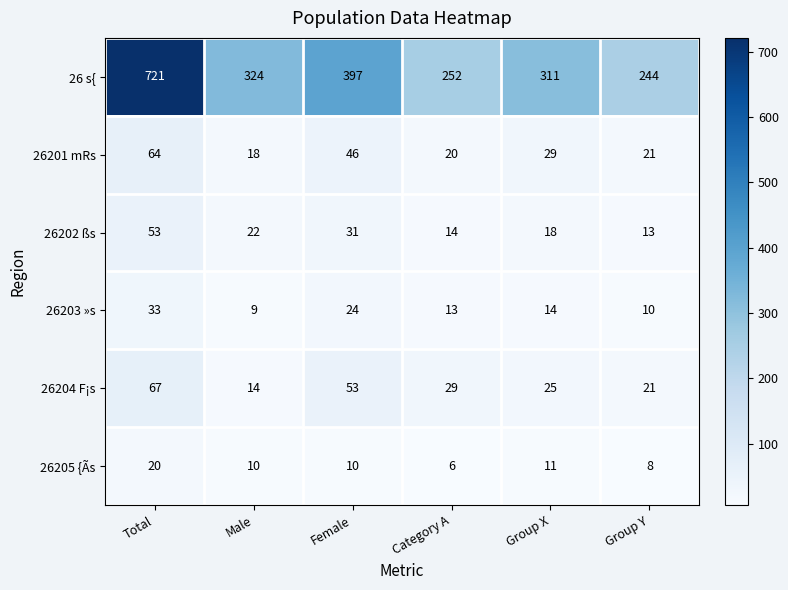

What is the total value across all series at Category A?

334